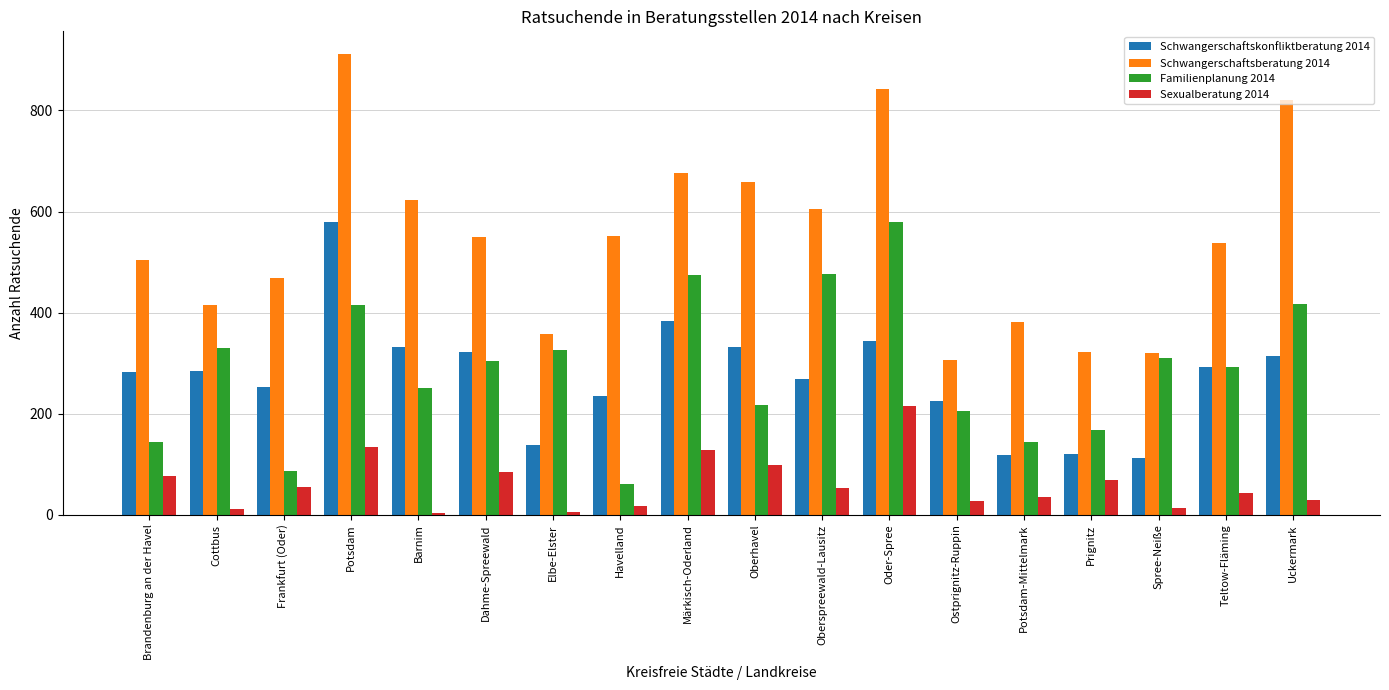

What is the smallest value displayed?

3